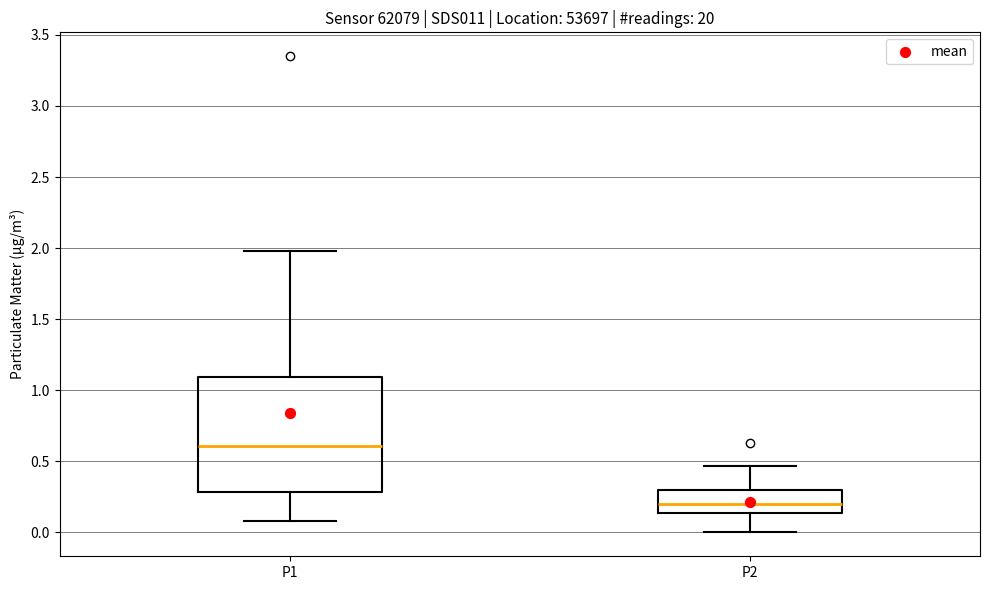

Reading left to right, transcribe this box plot: for each box, give where its median line is, the range the box spans, and where its two whiskers end, as read against the y-axis. The values are not printed on the chart, so give them approximately, as read against the axis.

P1: median 0.60, box 0.30 to 1.10, whiskers 0.10 to 2.00
P2: median 0.20, box 0.15 to 0.30, whiskers 0.00 to 0.45